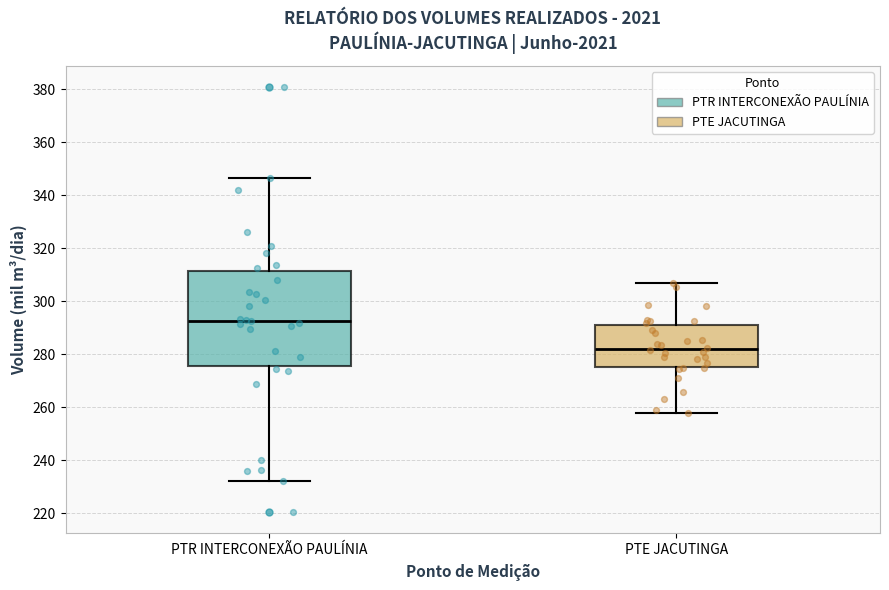

Which box is the tallest, from its lower edge to its upper edge?

PTR INTERCONEXÃO PAULÍNIA